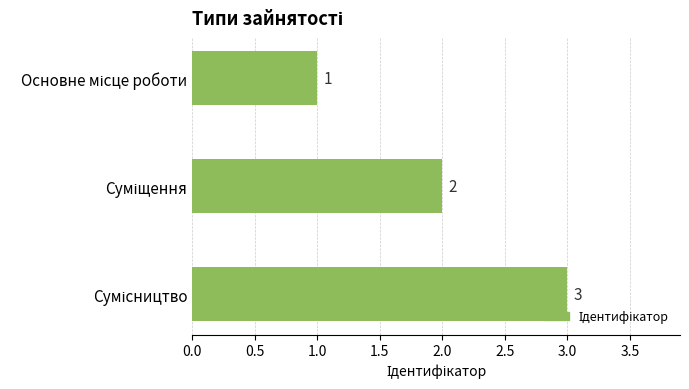

Count the values in the range 1 to 3.

3